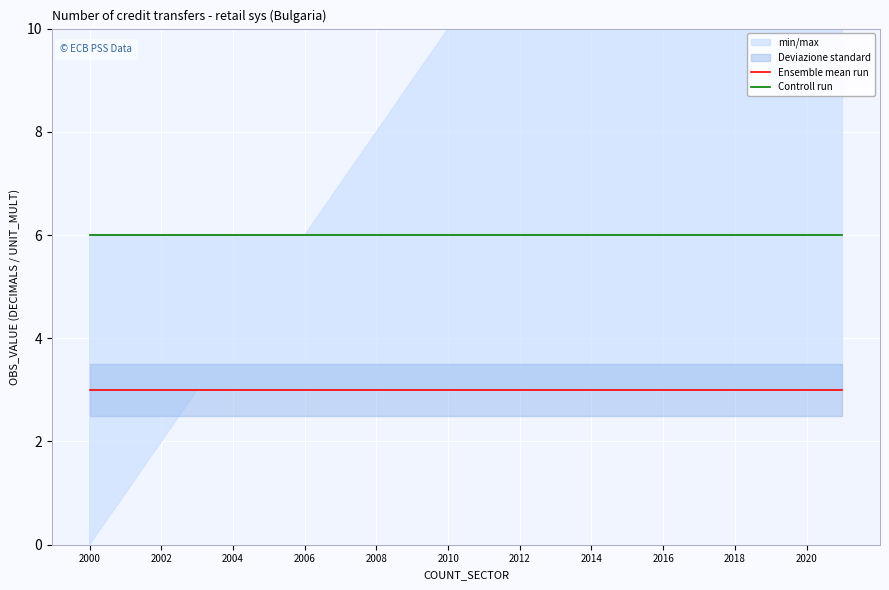

True or false: Controll run has more than 0 interior local peaks.

False